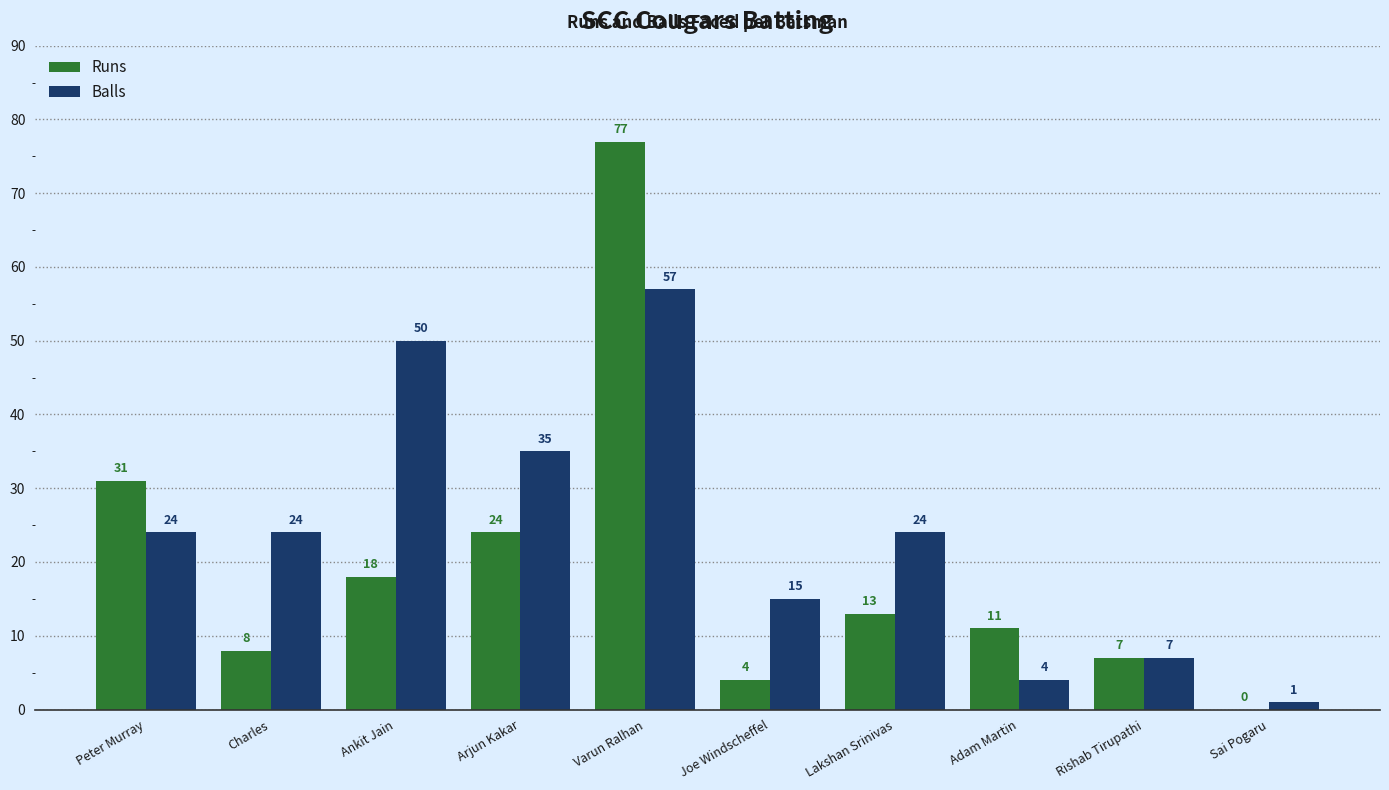

At which label is Runs closest to 38?

Peter Murray